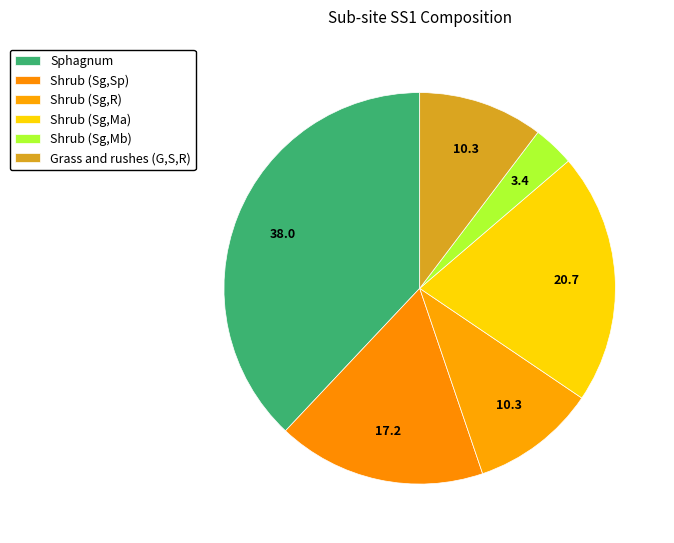

What percentage do Shrub (Sg,Mb) and Grass and rushes (G,S,R) together represent?

13.7%